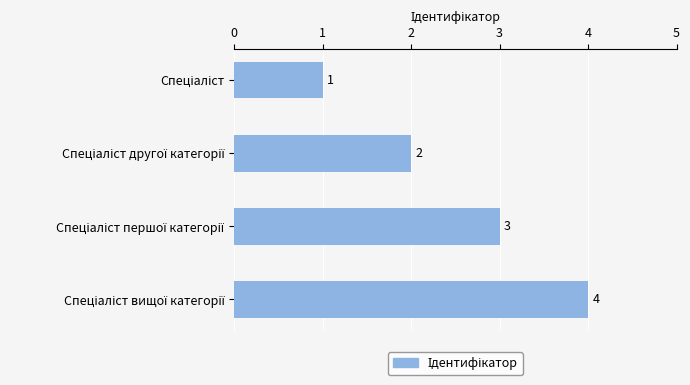

What is the sum of all values?

10